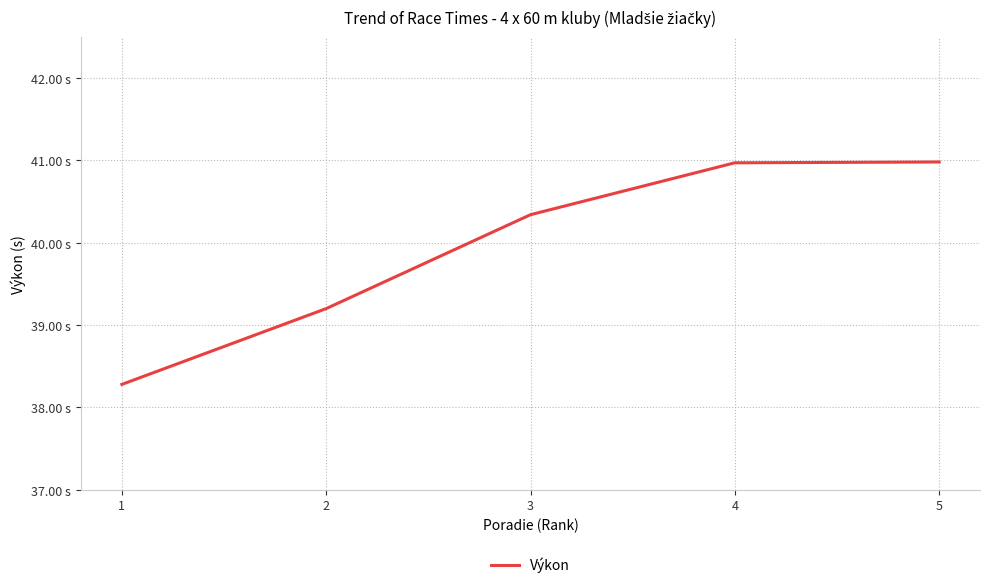

Does the chart display data point markers on the line(s)?

No